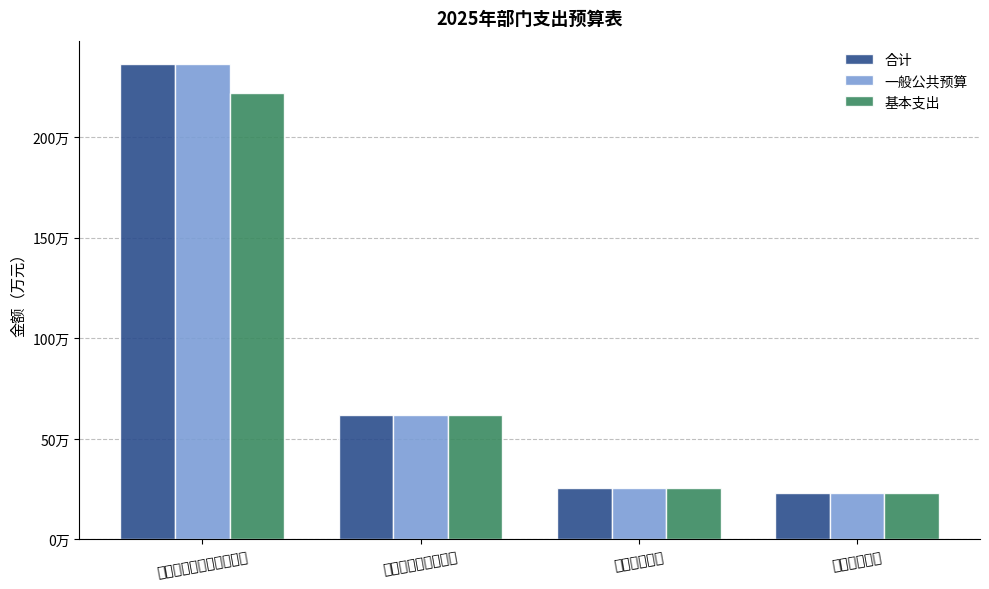

What is the smallest value displayed?

228924.0